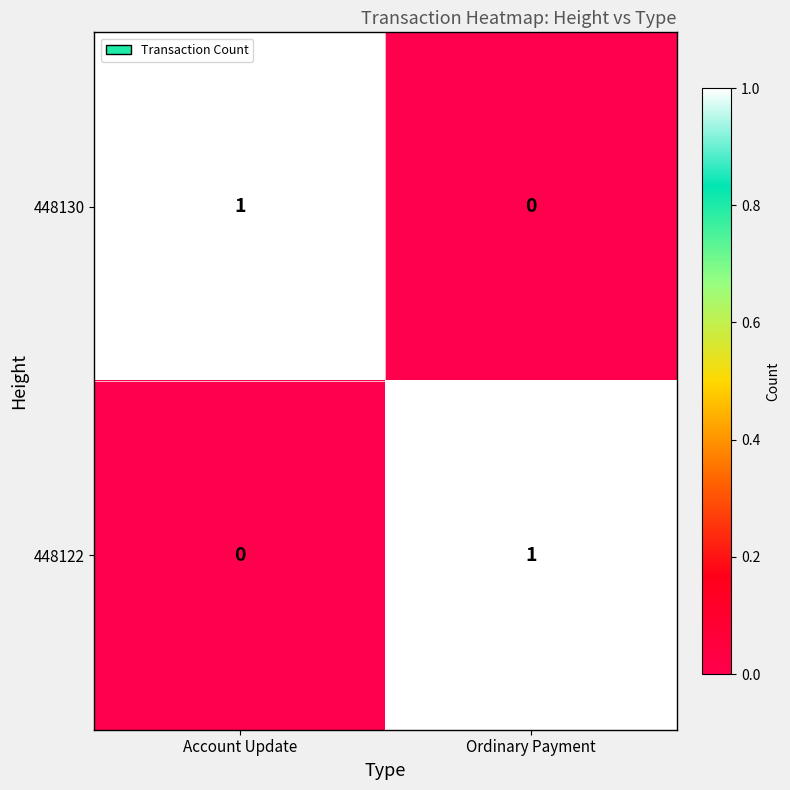

Reading left to right, what are all the values shown in this chart?

448130: Account Update=1	Ordinary Payment=0
448122: Account Update=0	Ordinary Payment=1